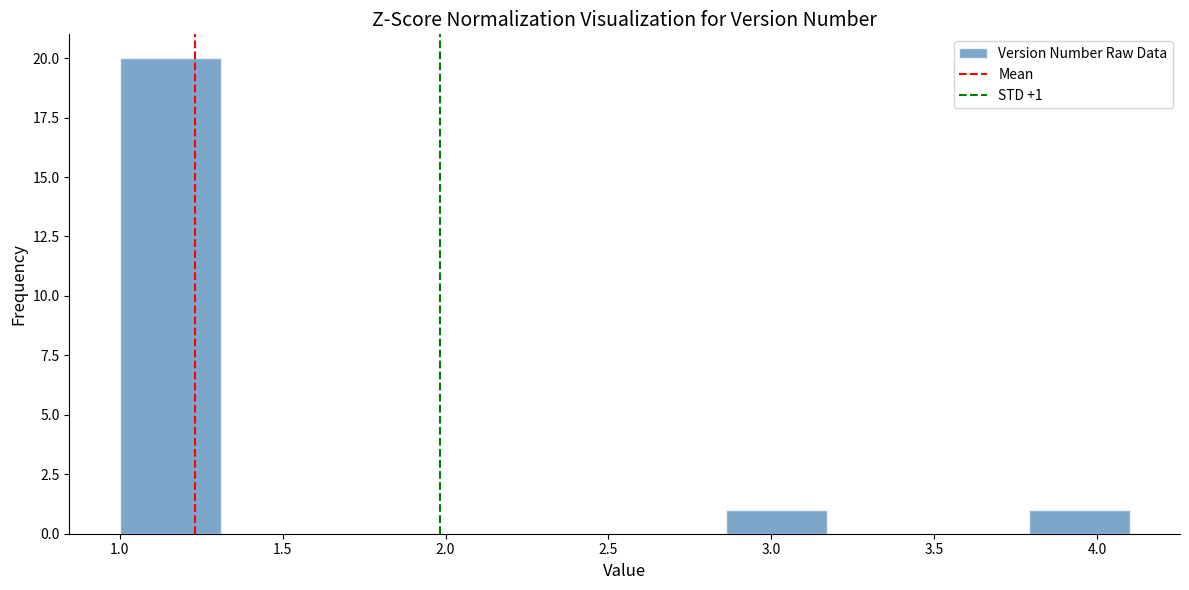

Which range on the x-axis has the tallest bar?

1.00 to 1.31